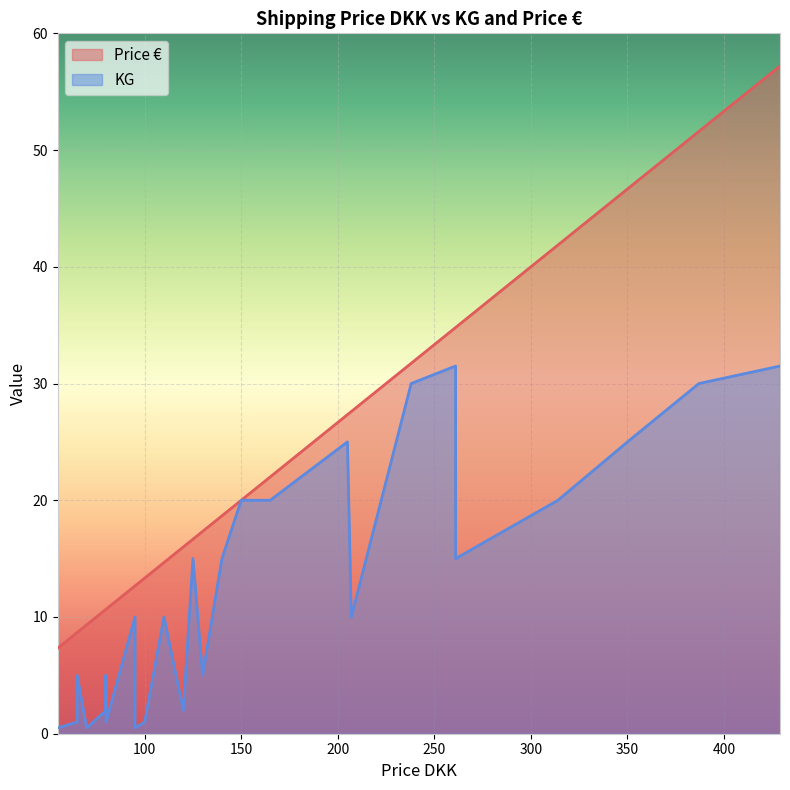

Which series has the largest total across all categories?

Price €